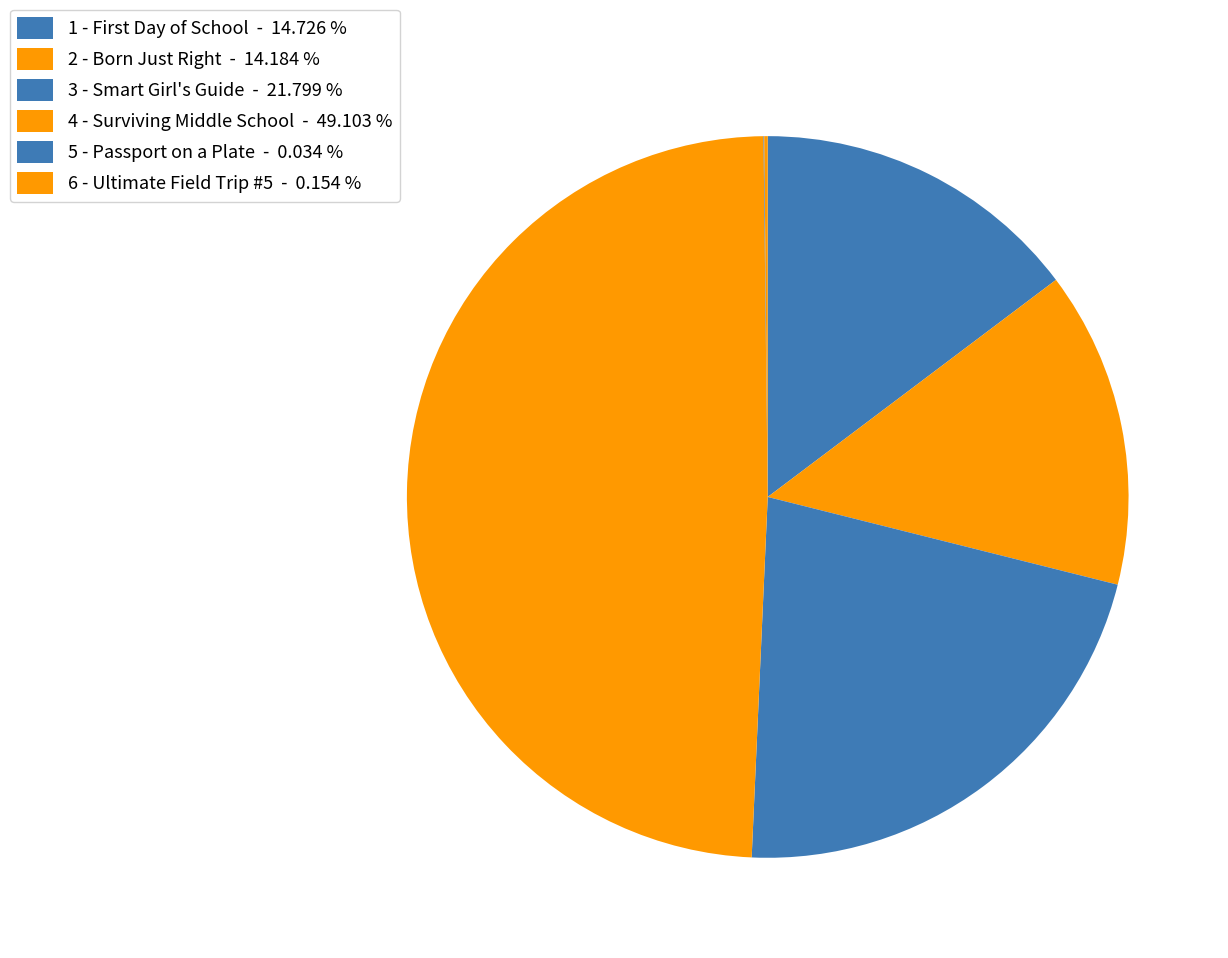

Count the number of slices in the pie.

6